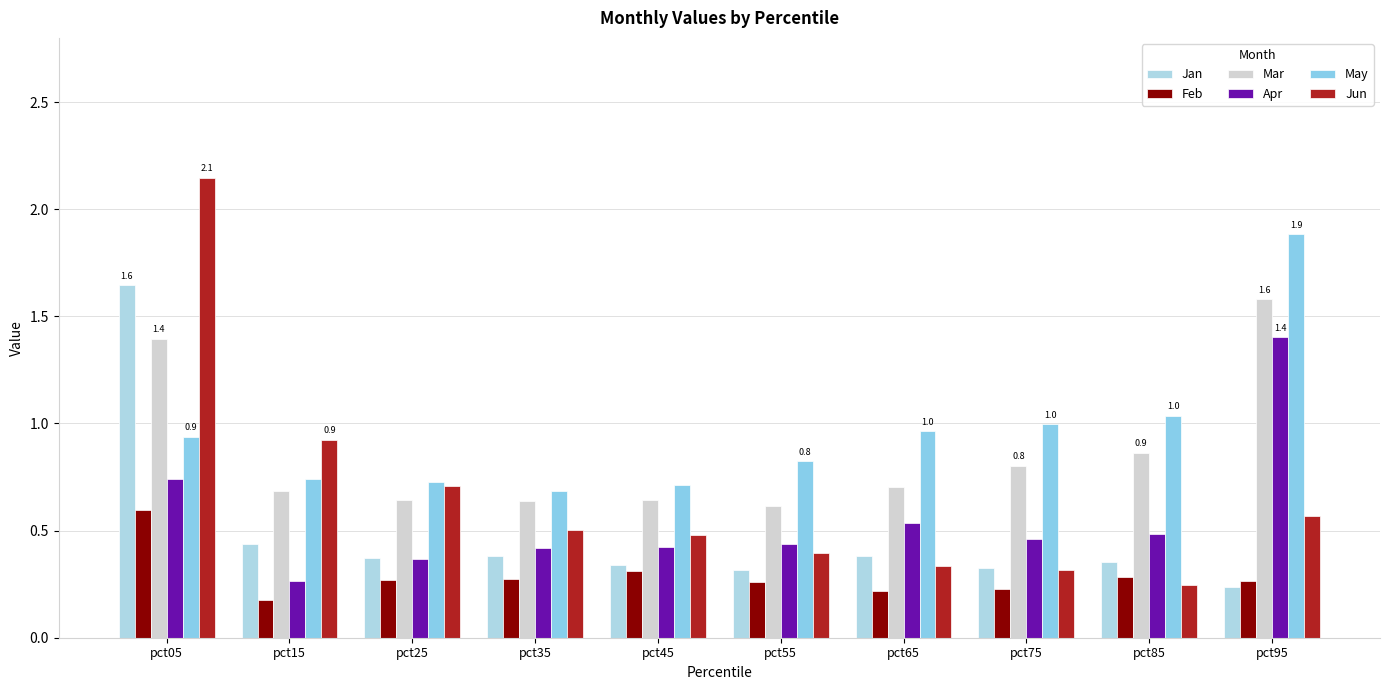

The Jun series shows 0.5 at pct65. True or false?

False